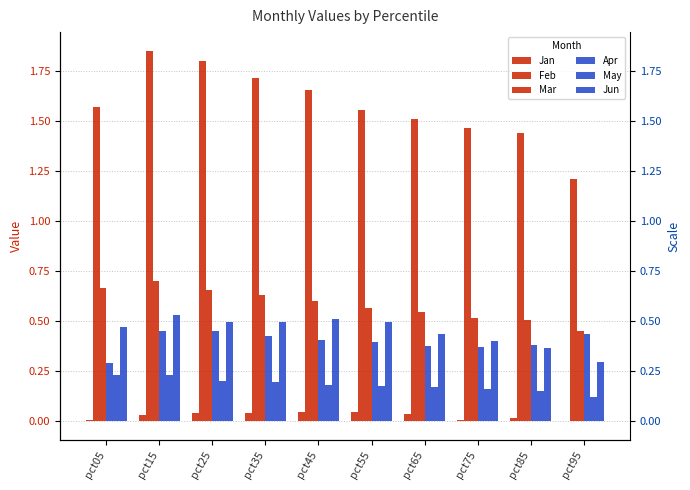

How many bars are there in total?

60